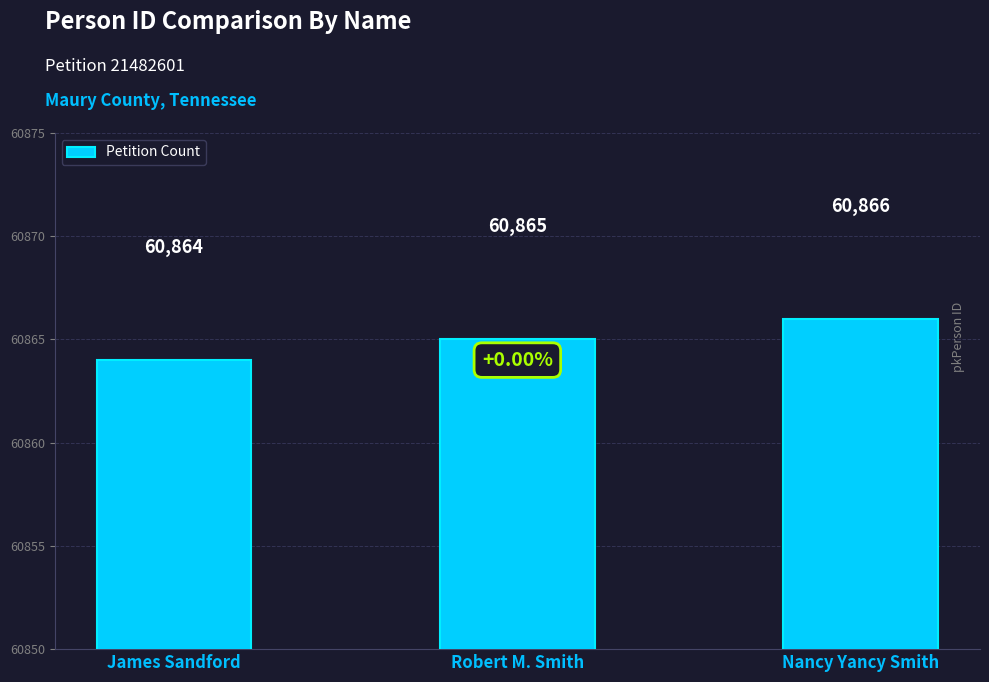

What is the label of the 3rd bar from the right?

James Sandford